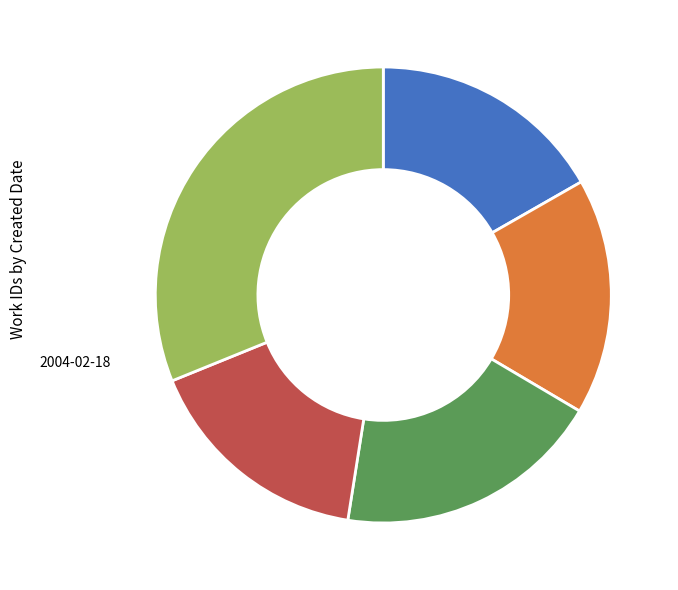

To the nearest percent, what portion does 2013-06-21 represent?

16%